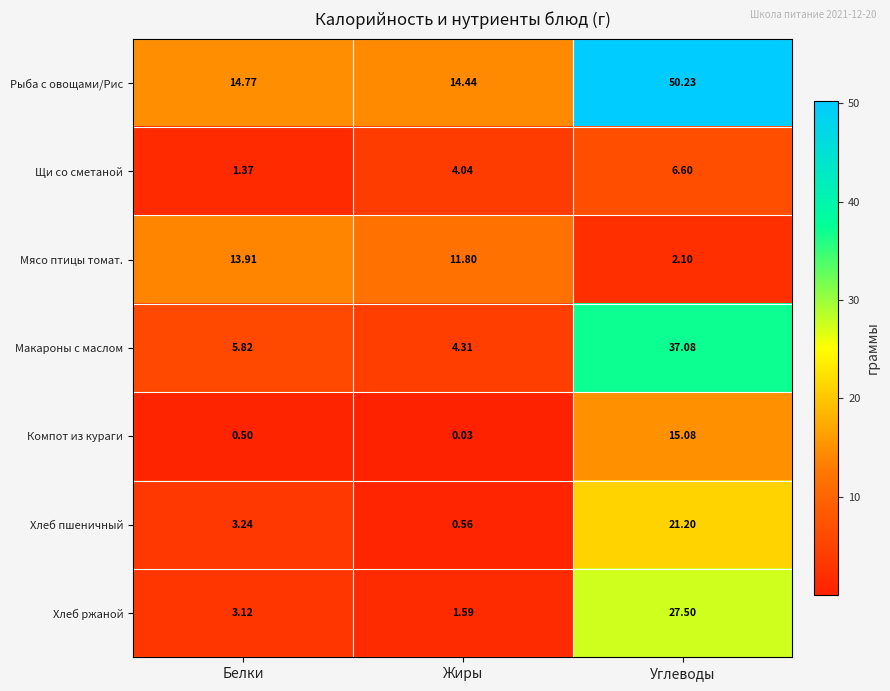

At which label does Щи со сметаной reach its peak?

Углеводы